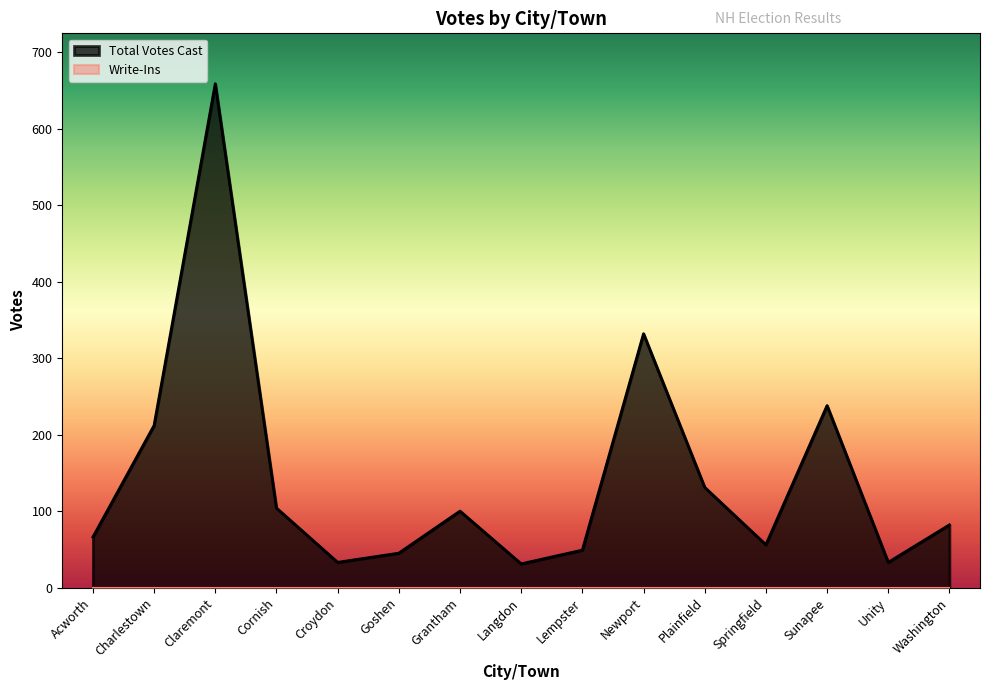

The chart shows a value of 238 at Sunapee. True or false?

True